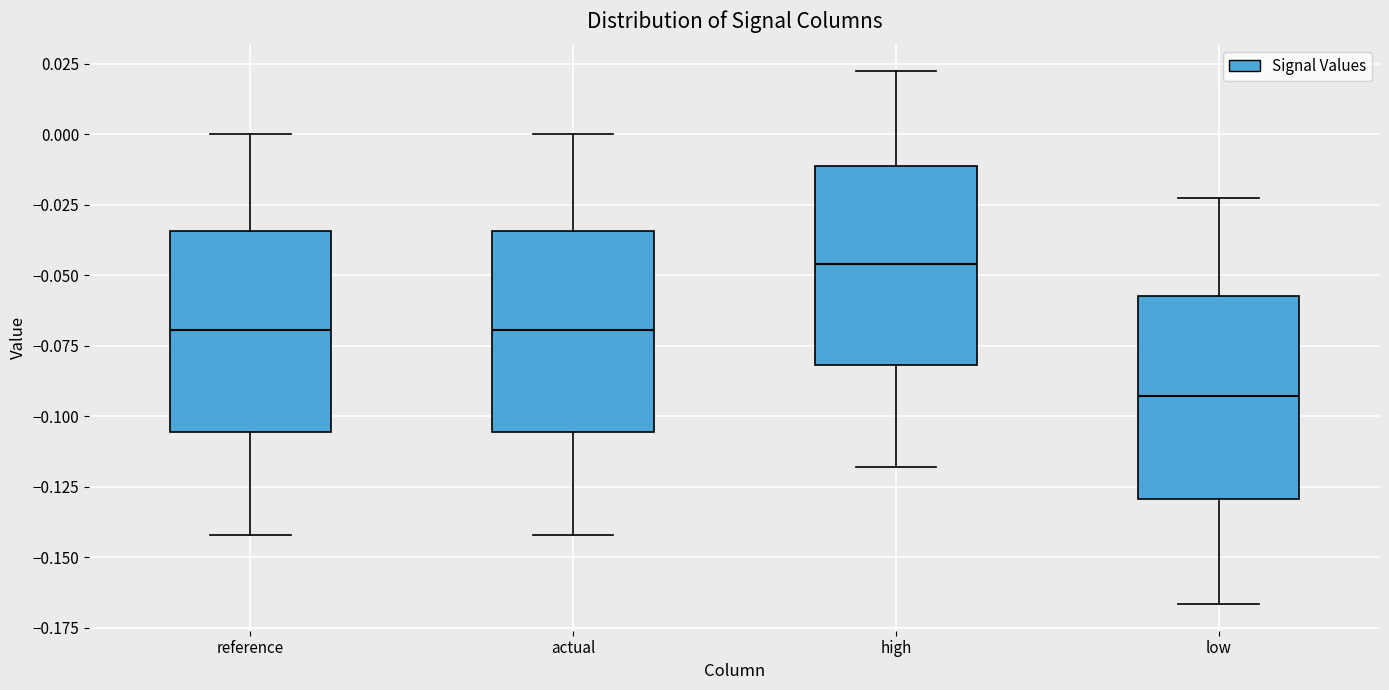

Where does the median line of the box for actual sit on the y-axis? The values are not printed on the chart, so give them approximately, as read against the axis.

-0.070